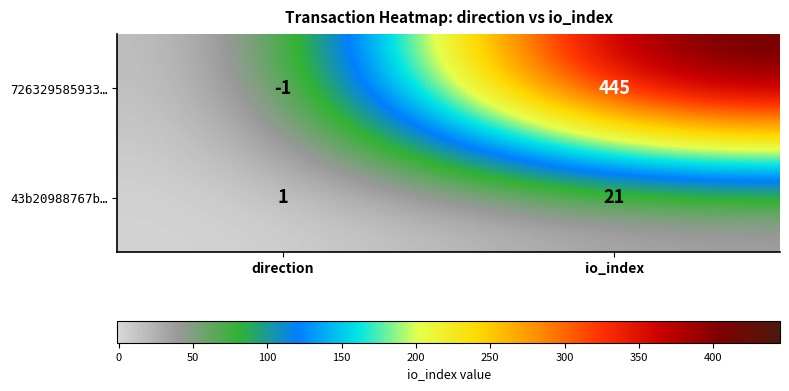

Which category has the lowest value across all series?

direction